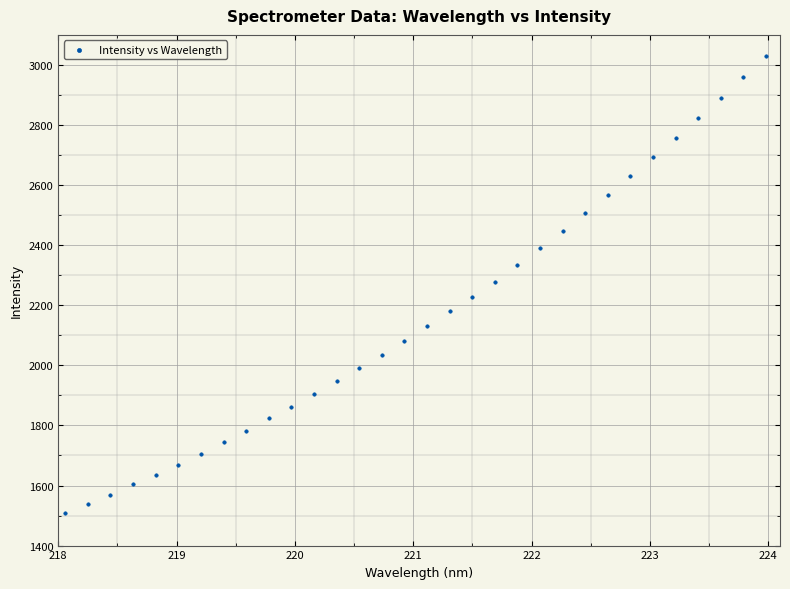

What is the range of Y values (max minus min)?

1519.8